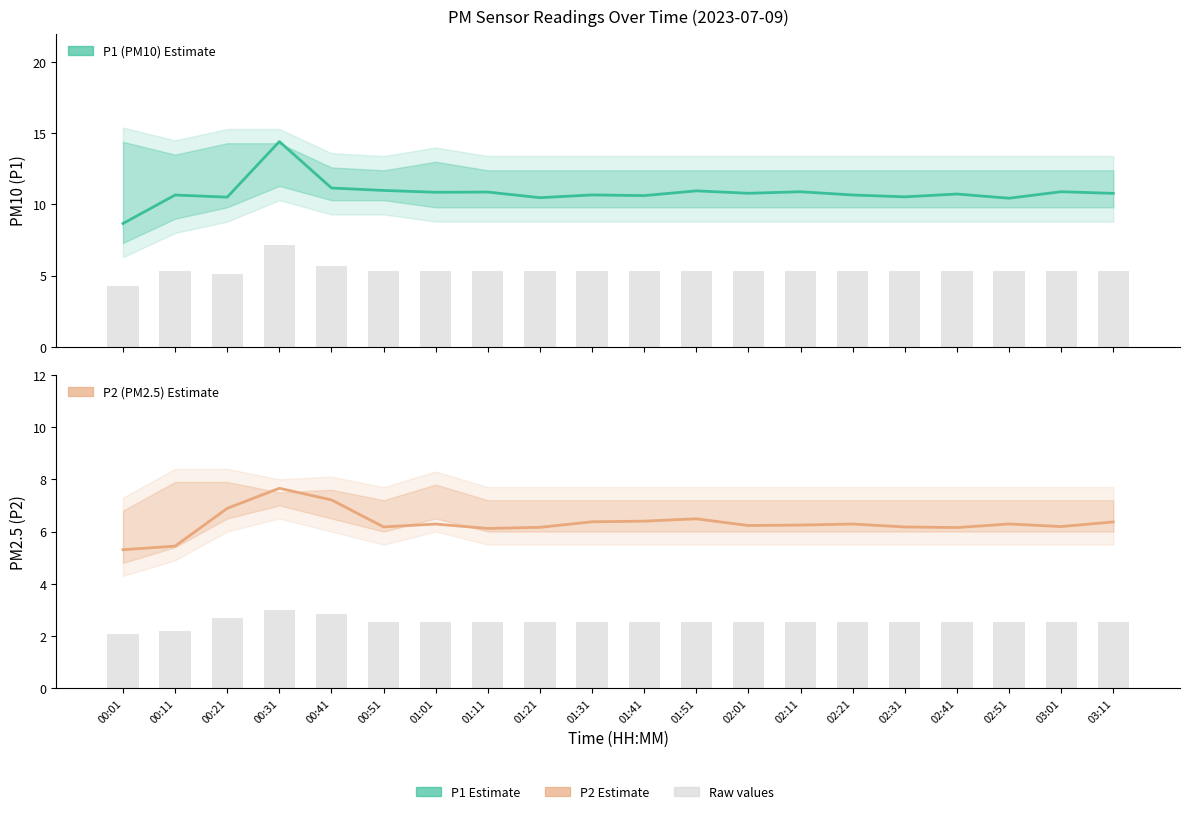

Reading right to left, extract all data points from this chart.

P1 Estimate: 03:11=10.8	03:01=10.9	02:51=10.4	02:41=10.7	02:31=10.5	02:21=10.7	02:11=10.9	02:01=10.8	01:51=11.0	01:41=10.6	01:31=10.7	01:21=10.5	01:11=10.9	01:01=10.9	00:51=11.0	00:41=11.2	00:31=14.4	00:21=10.5	00:11=10.7	00:01=8.7
P2 Estimate: 03:11=6.4	03:01=6.2	02:51=6.3	02:41=6.2	02:31=6.2	02:21=6.3	02:11=6.2	02:01=6.2	01:51=6.5	01:41=6.4	01:31=6.4	01:21=6.2	01:11=6.1	01:01=6.3	00:51=6.2	00:41=7.2	00:31=7.7	00:21=6.9	00:11=5.4	00:01=5.3